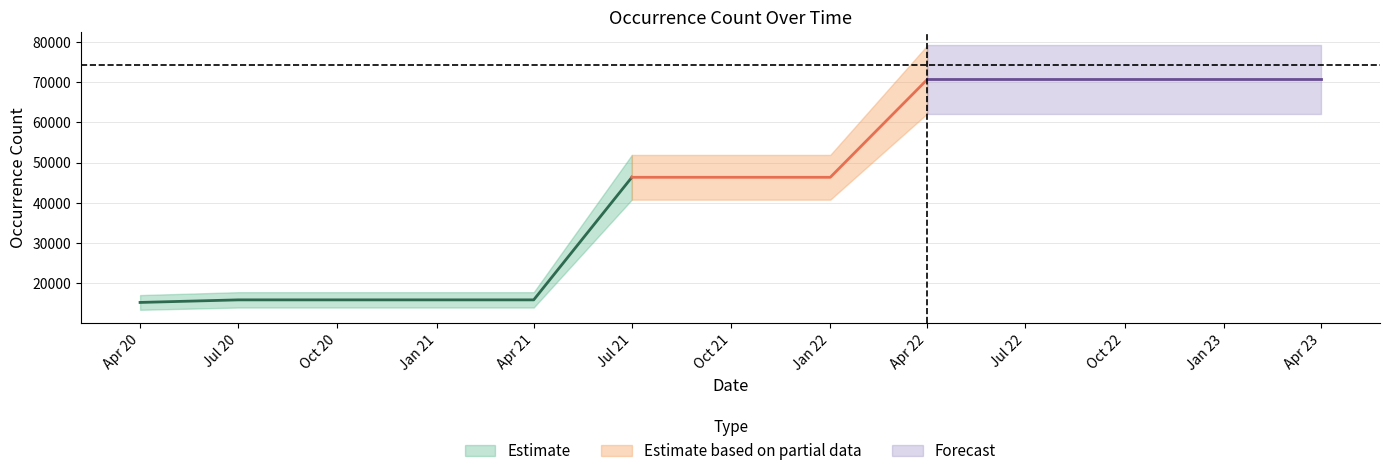

The value at 2022-01-01 is 23011. True or false?

False